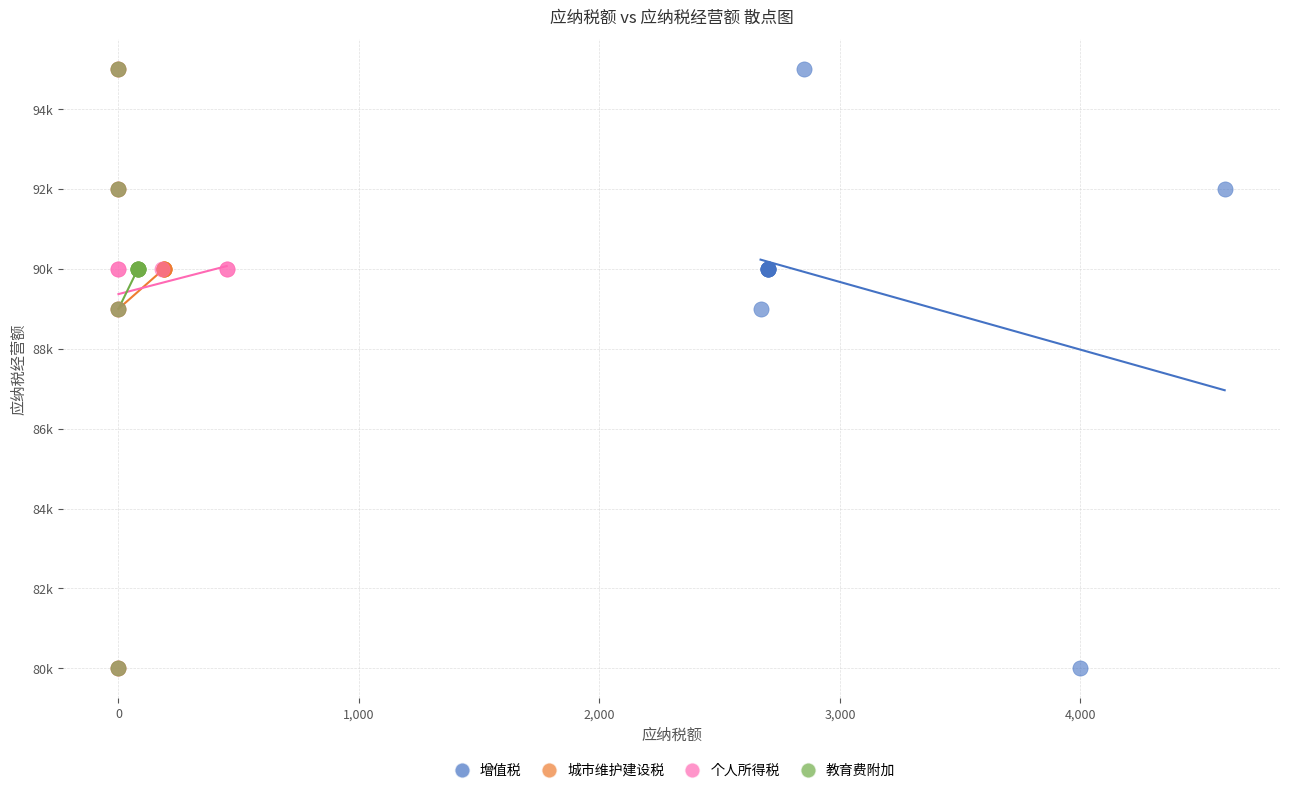

What are all the series names shown in the legend?

增值税, 城市维护建设税, 个人所得税, 教育费附加